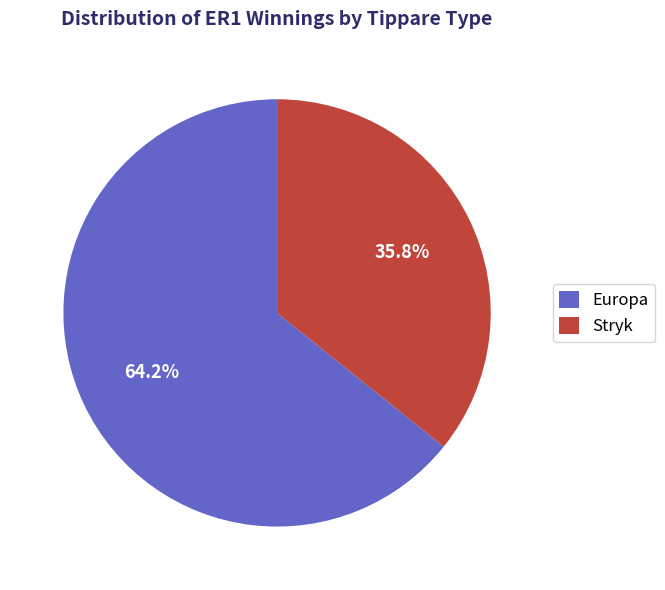

Count the number of slices in the pie.

2